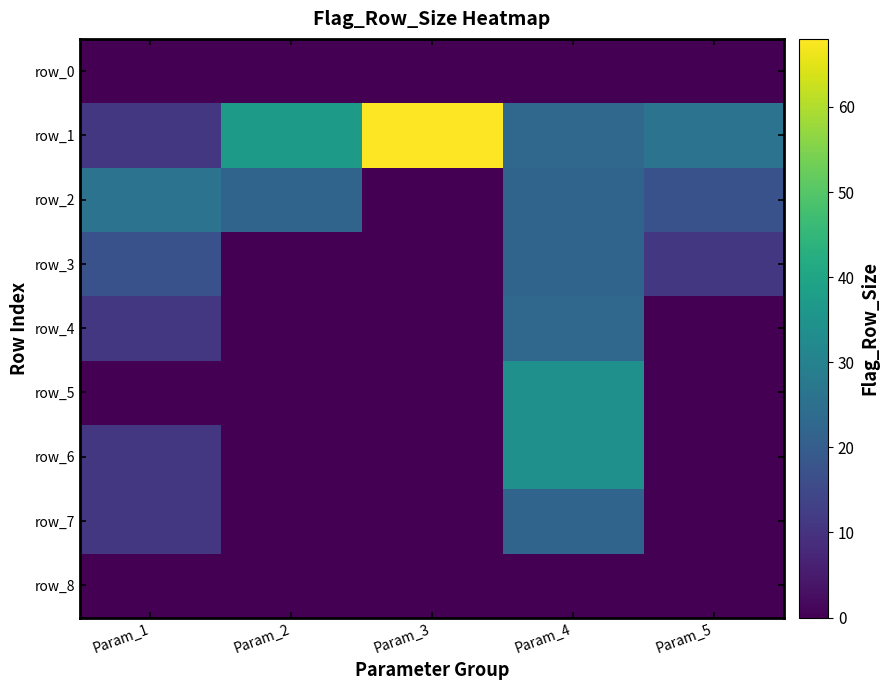

Which series has the largest total across all categories?

row_1